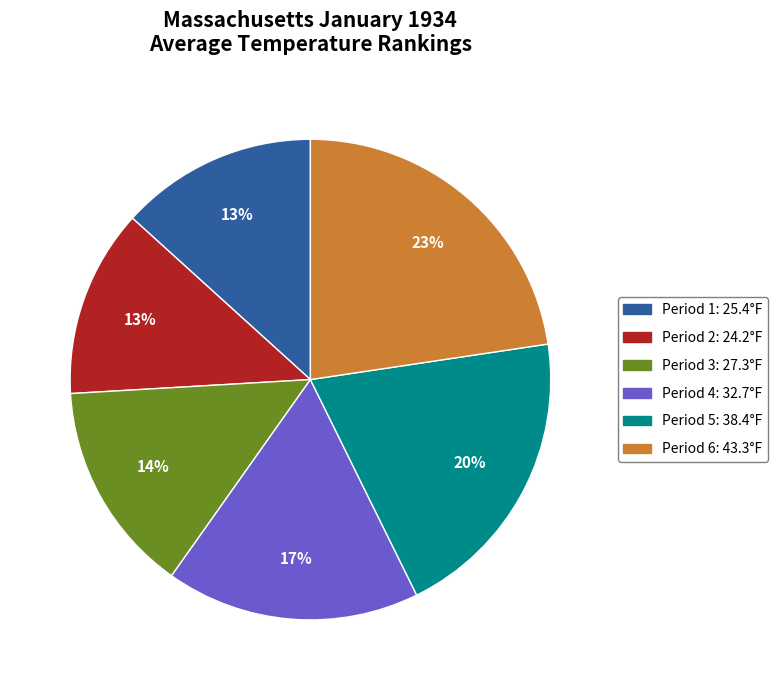

Between Period 3 and Period 5, which is larger?

Period 5